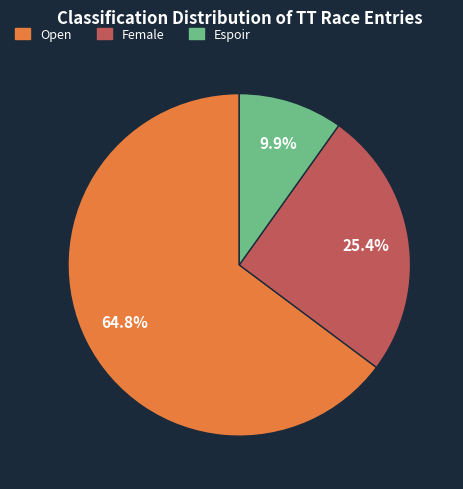

Which slice is the largest?

Open